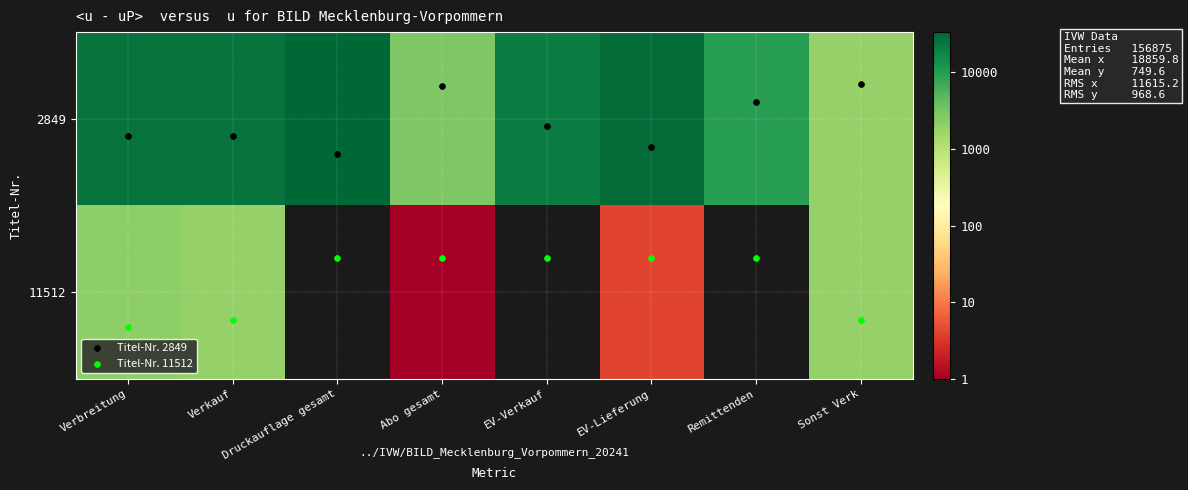

At how many categories does at least one series exceed 0?

8